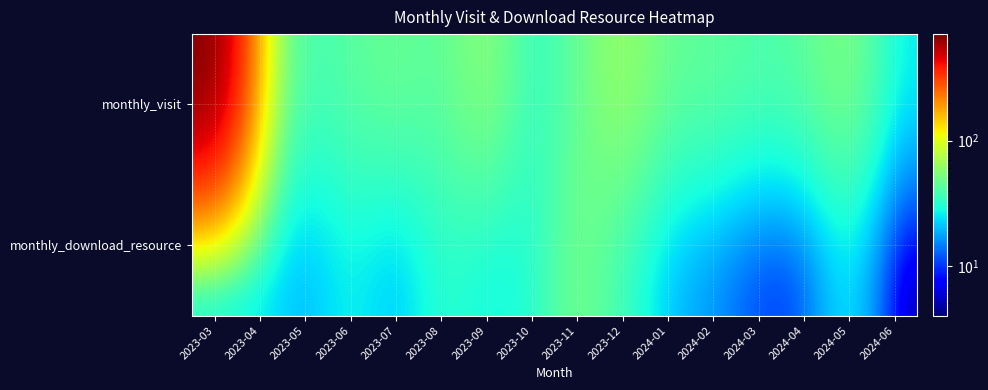

Which series has the largest range (max minus min)?

monthly_visit